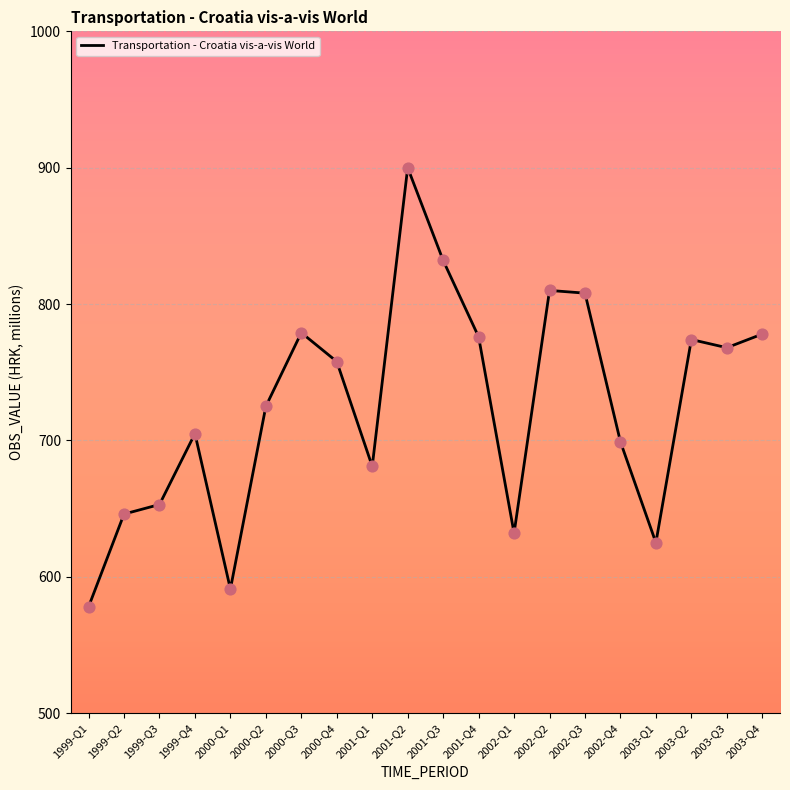

Which has a higher value, 1999-Q2 or 2002-Q1?

1999-Q2